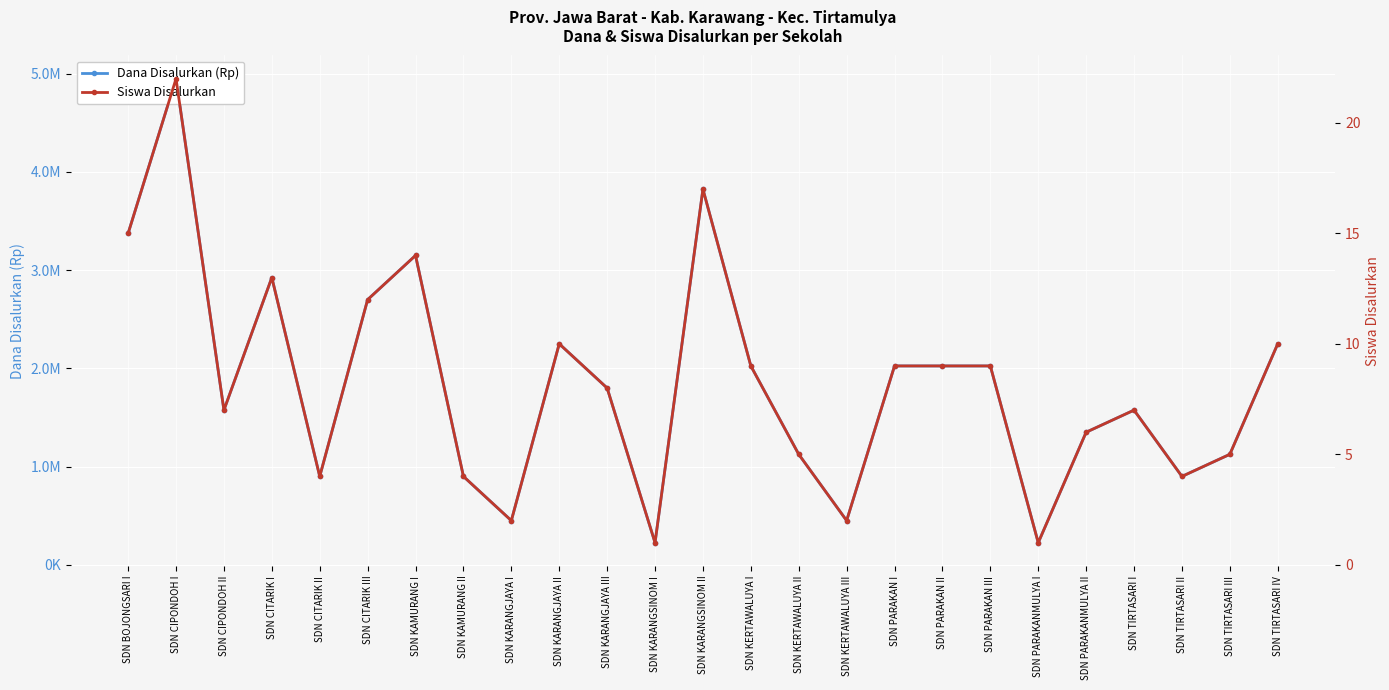

True or false: Dana Disalurkan (Rp) has a value of 2025000 at SDN PARAKAN II.

True